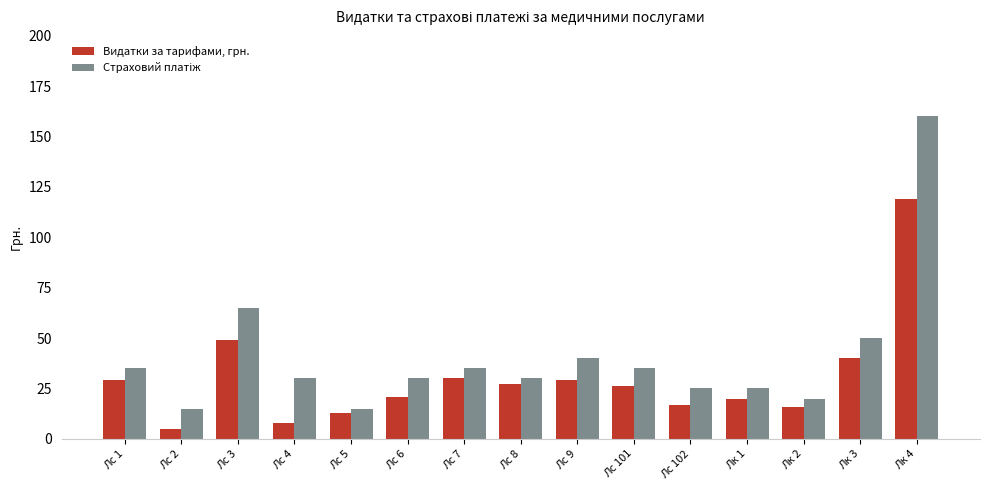

Which series changed the most between Лс 2 and Лс 102?

Видатки за тарифами, грн.